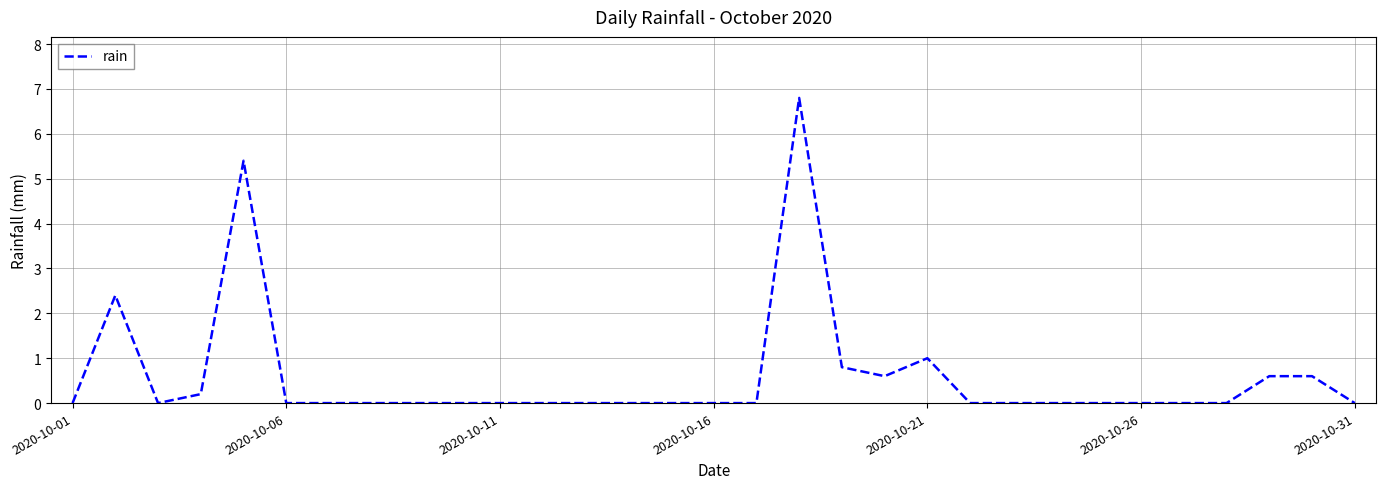

True or false: there are more than 2 points higher than both neighbors.

True